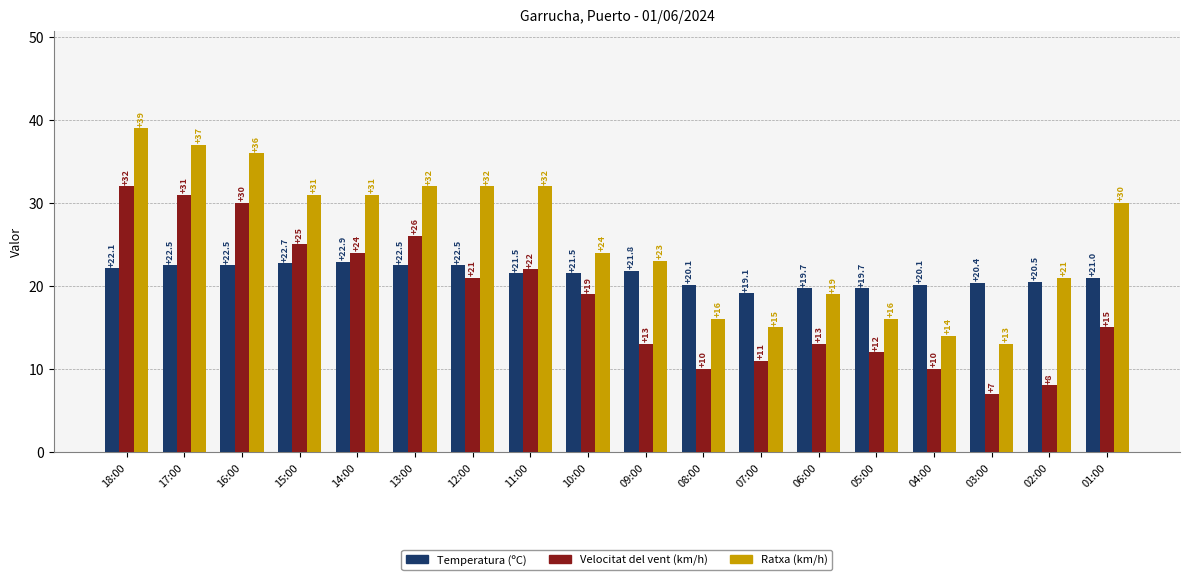

Is it true that Temperatura (ºC) equals 39.8 at 17:00?

False